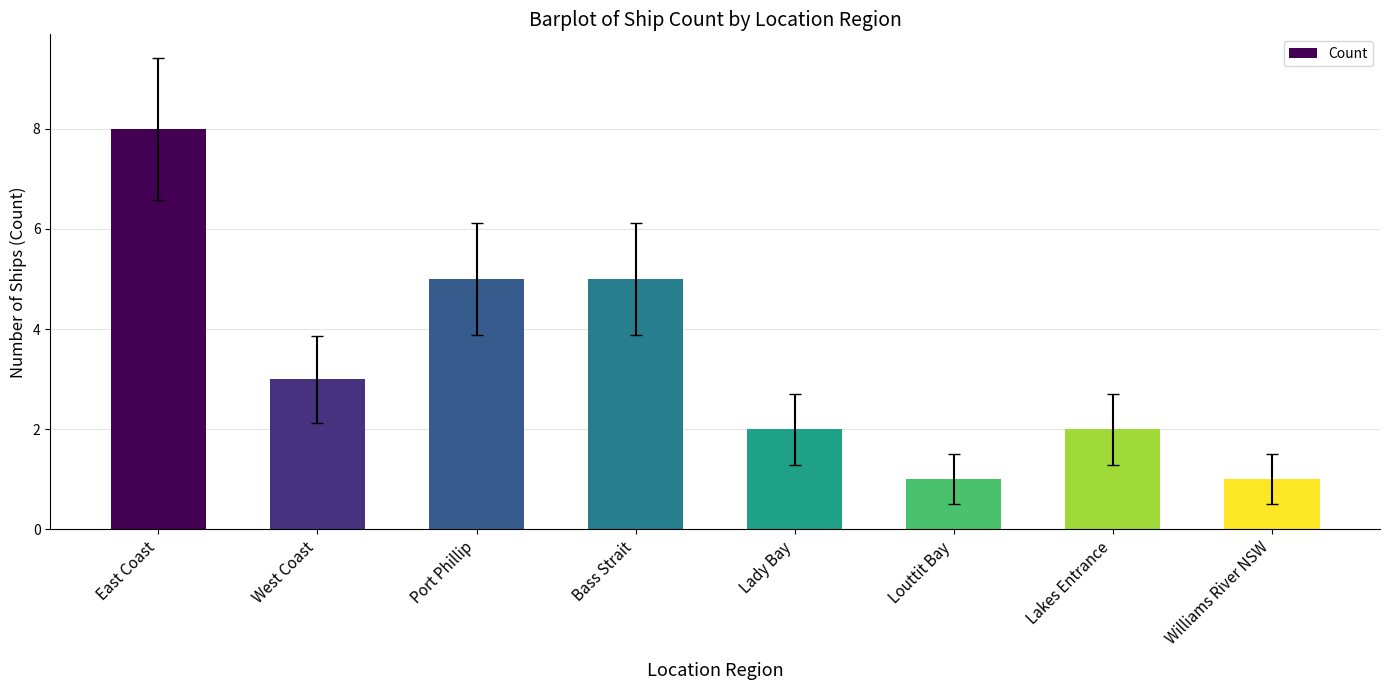

Reading left to right, transcribe all the data shown in this chart.

8	3	5	5	2	1	2	1